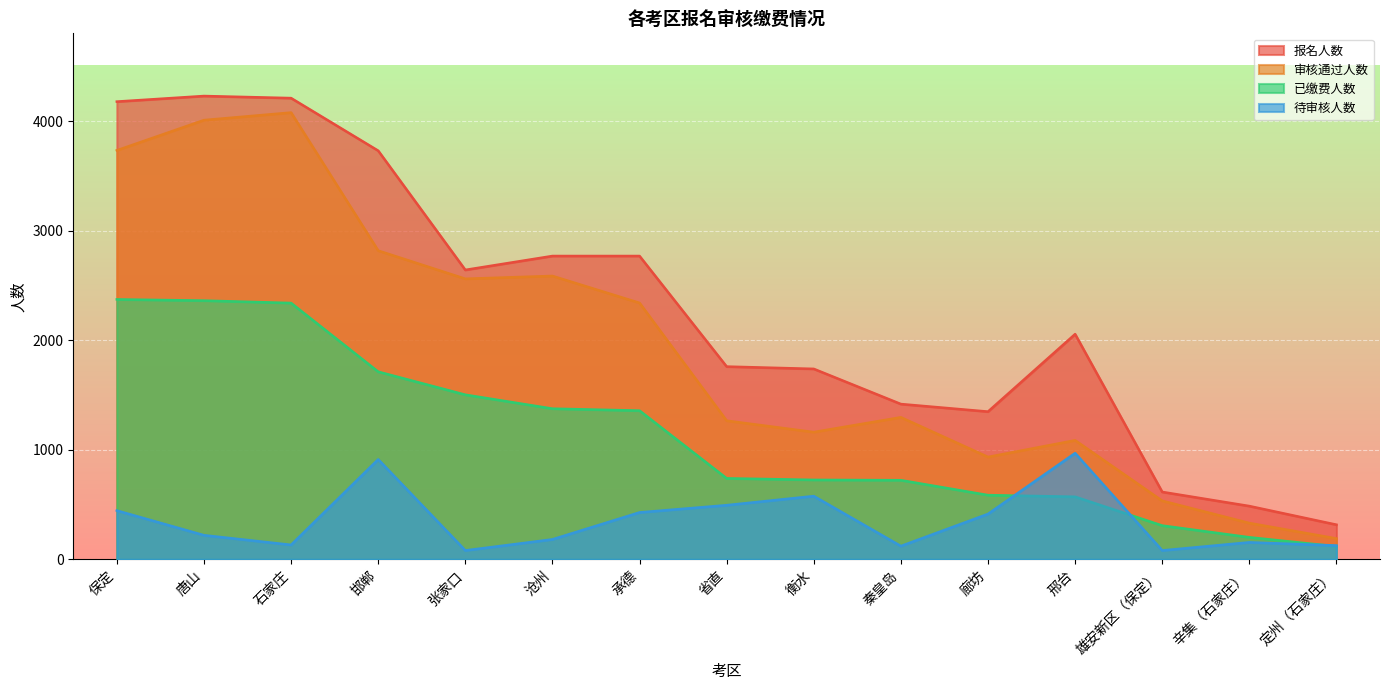

Does the chart display data point markers on the line(s)?

No